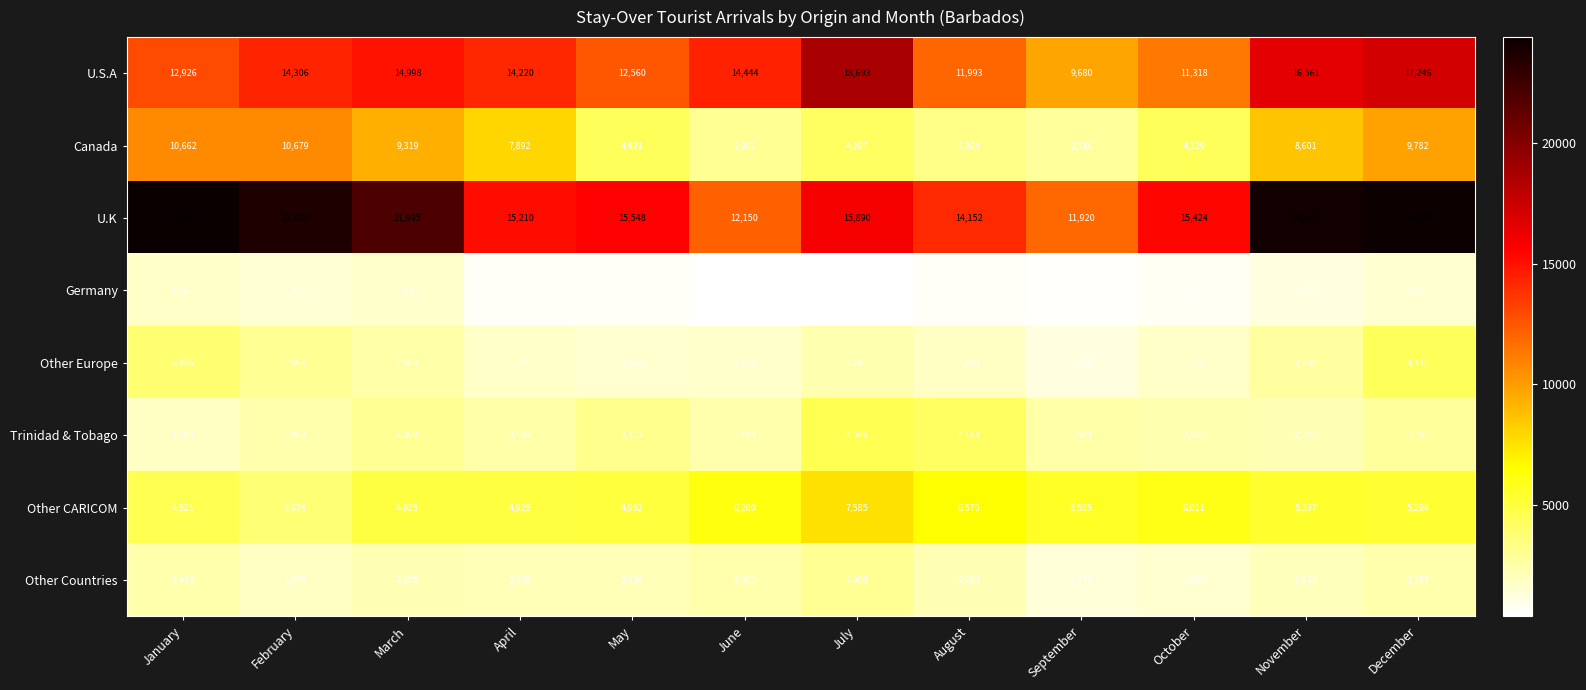

What is the difference between the maximum and minimum values in the Germany series?

1384